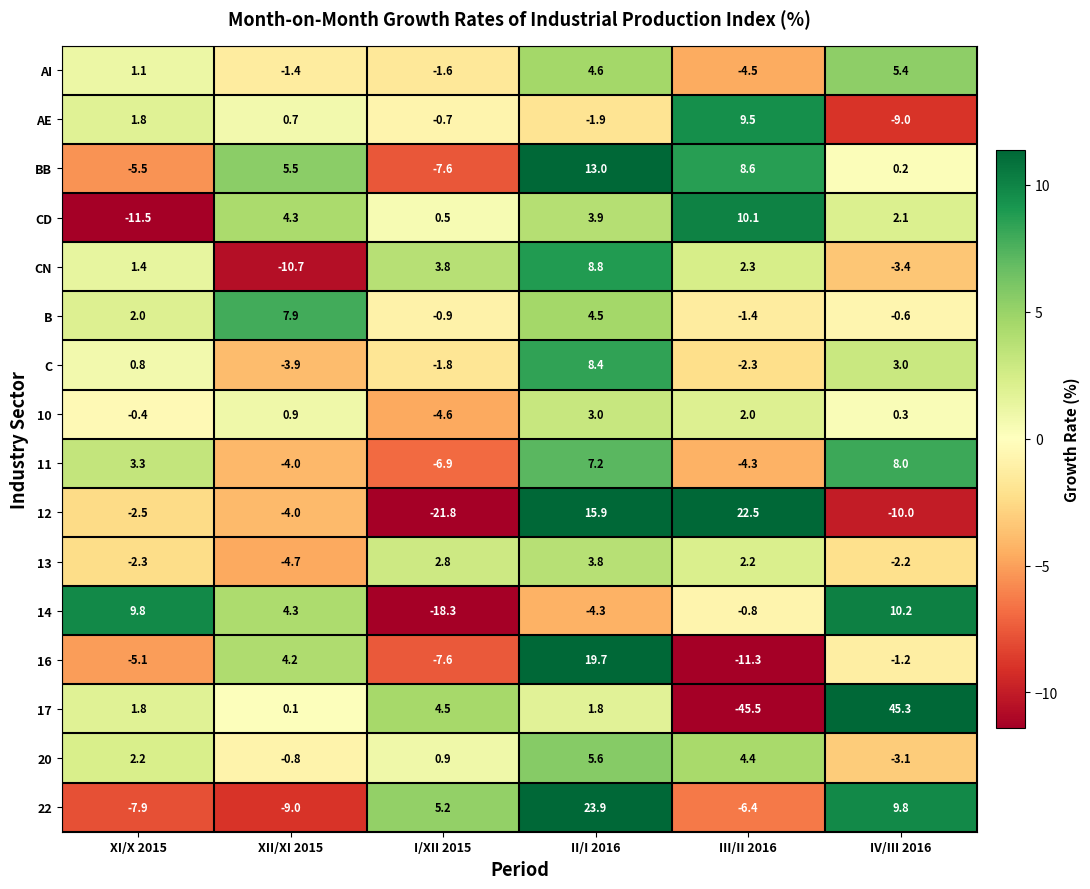

How many data points in C are above 0?

3